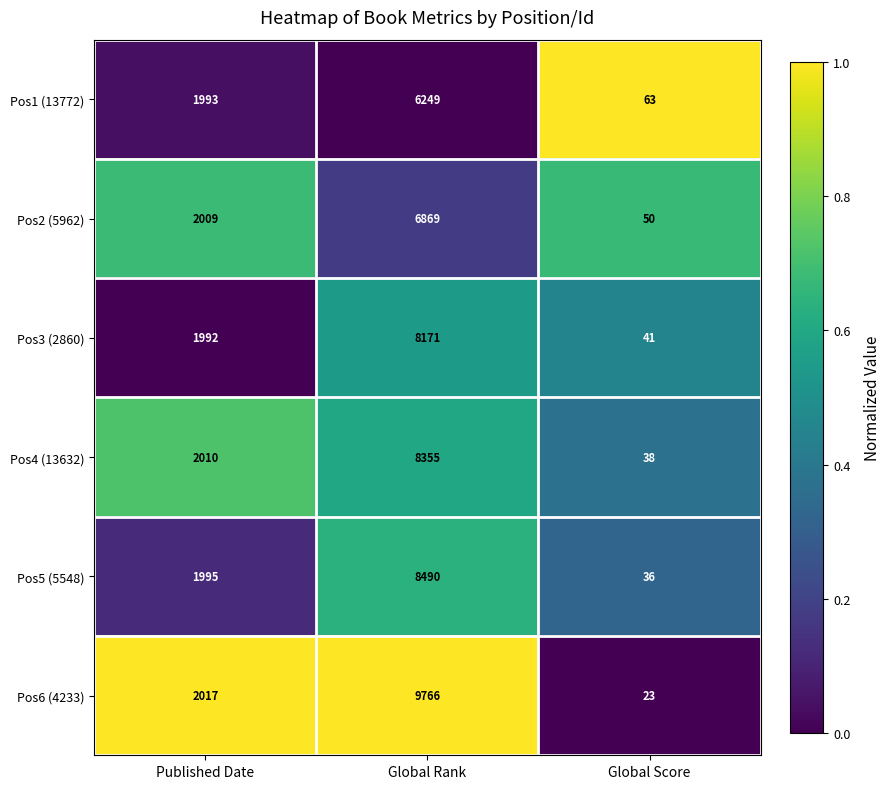

Count the number of categories in the chart.

3